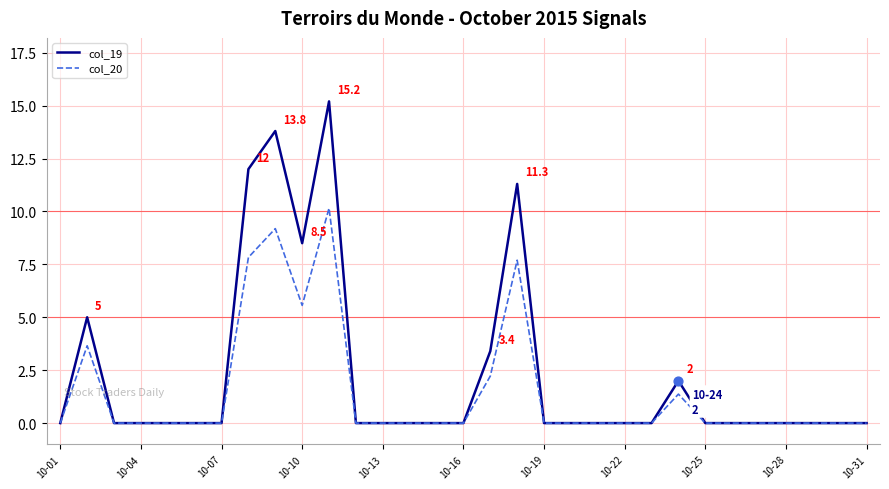

Rank the series by their maximum value, from highest to lowest.

col_19, col_20